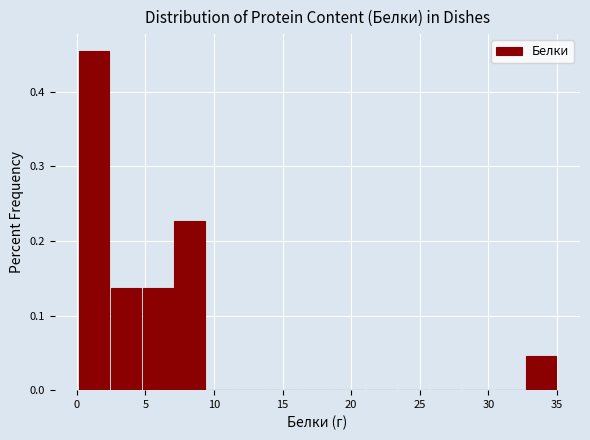

Which range on the x-axis has the tallest bar?

0.0 to 2.5